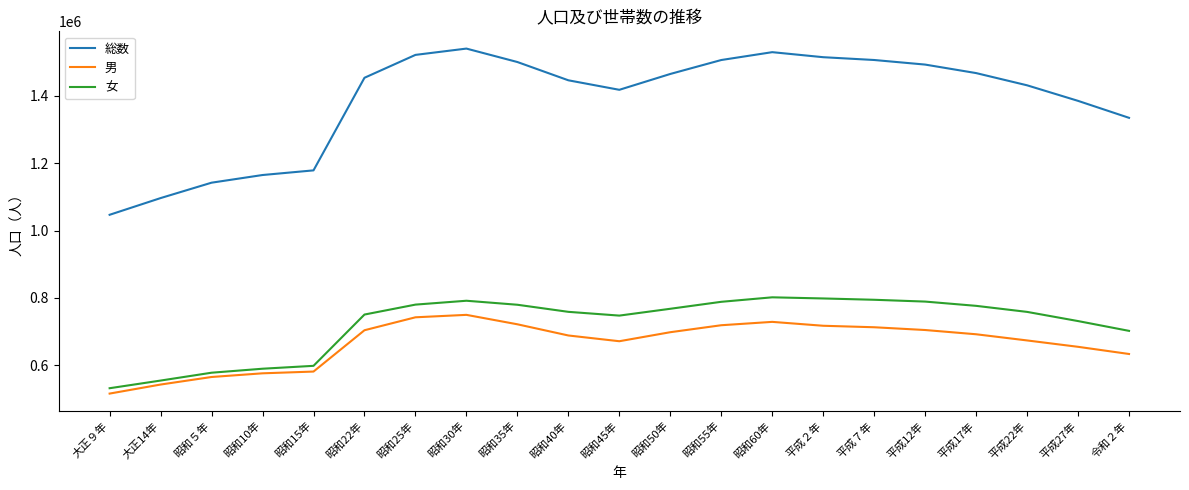

Which series has the largest total across all categories?

総数